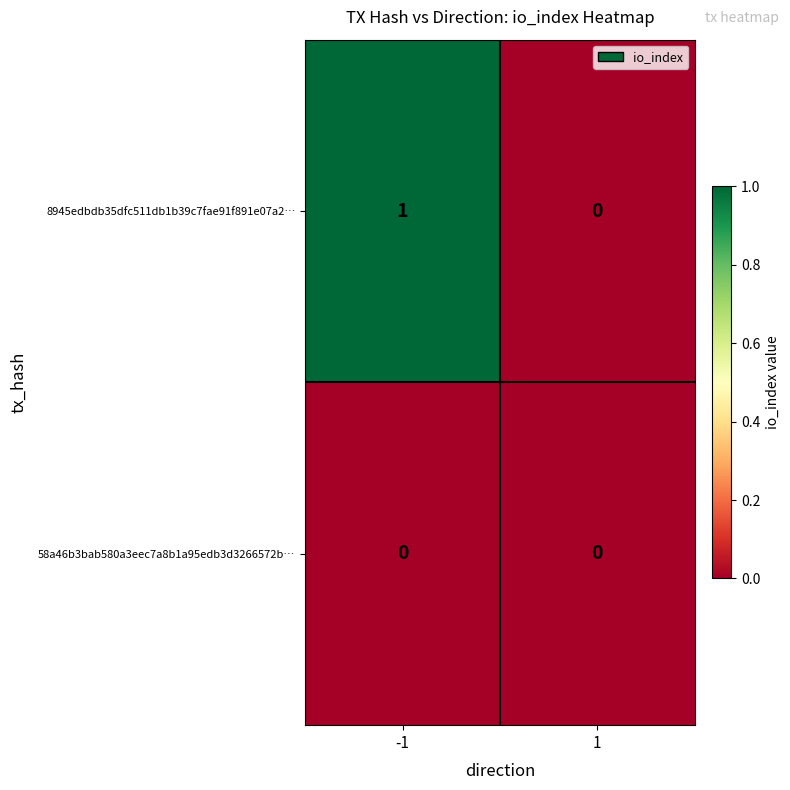

Which series changed the most between -1 and 1?

8945edbdb35dfc511db1b39c7fae91f891e07a2…